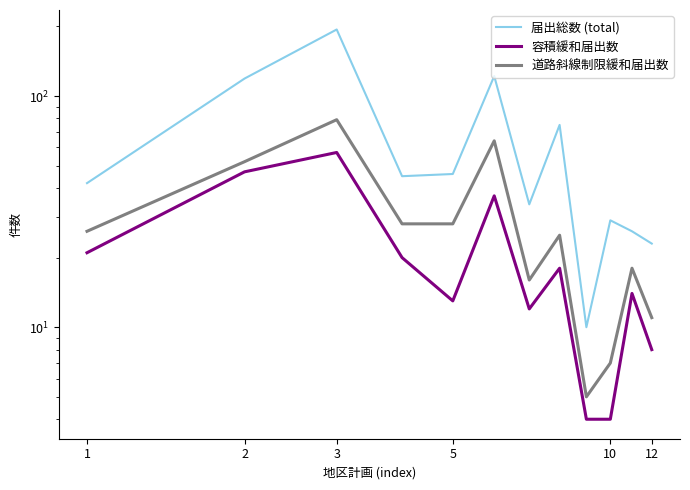

At which label does 届出総数 (total) reach its peak?

3